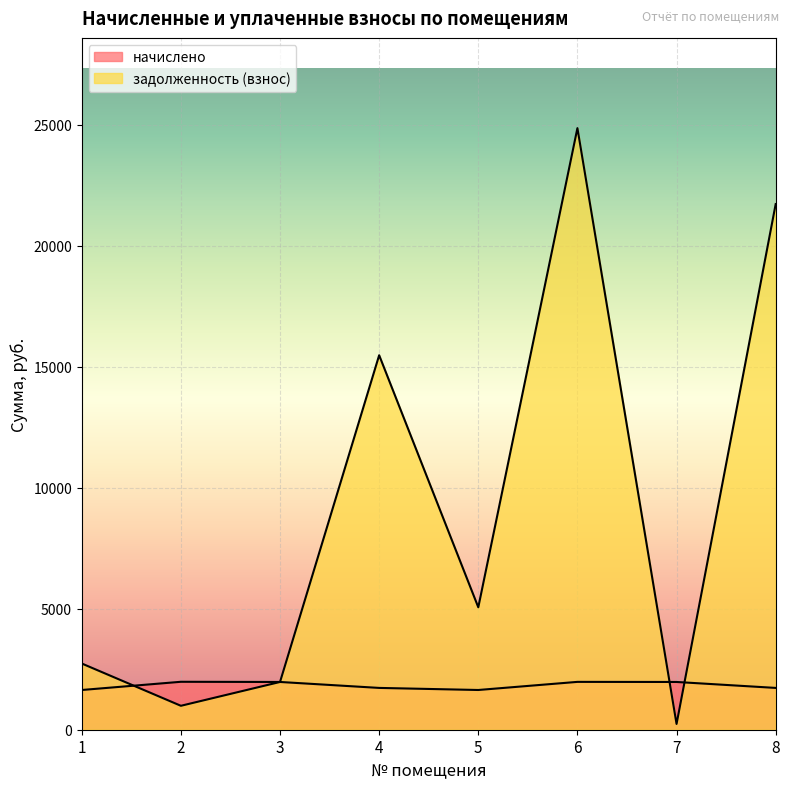

List the series in order of their peak value, lowest first.

начислено, задолженность (взнос)